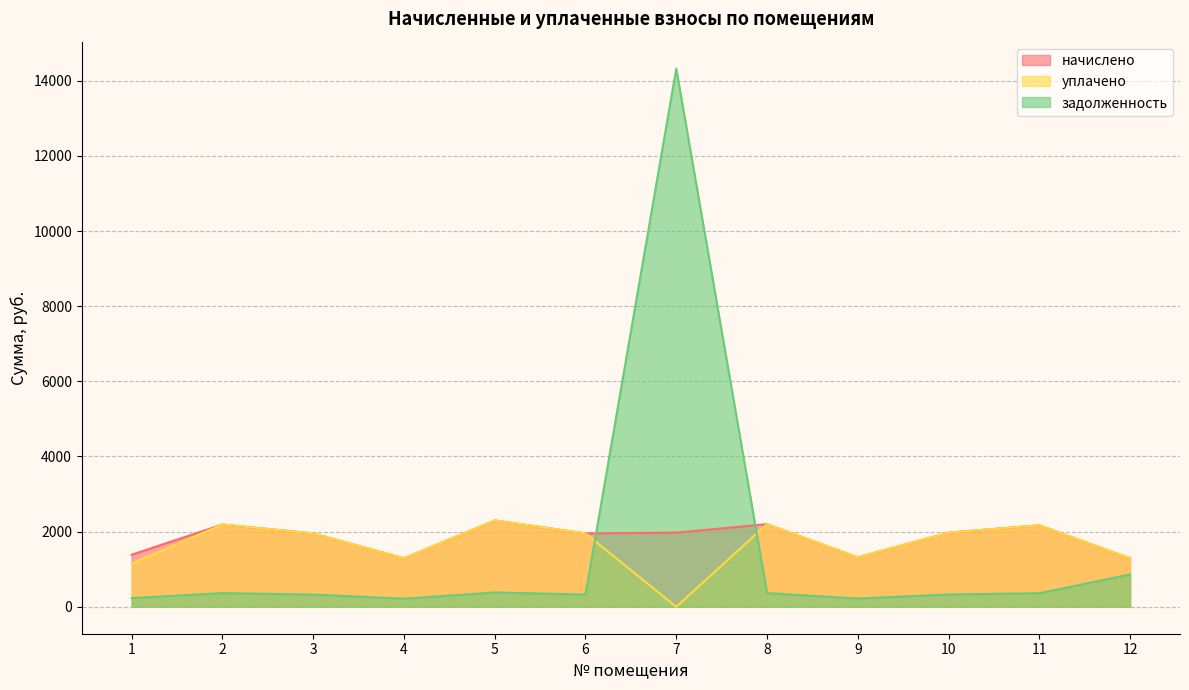

The value of задолженность at 6 is 181.7. True or false?

False